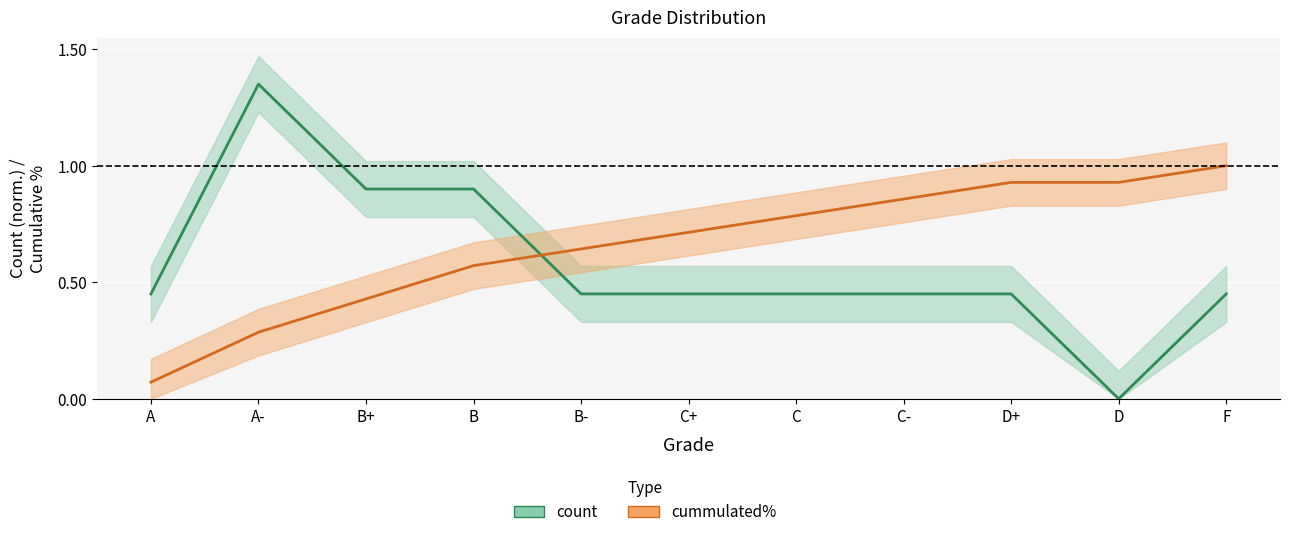

Between which two adjacent categories do cummulated% and count first intersect?

B and B-